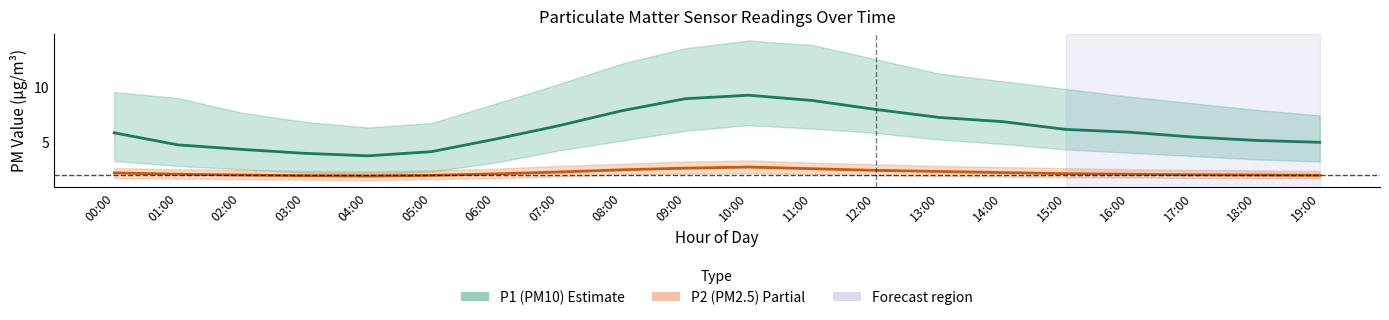

What is the spread (max minus min) of values at 07:00?

4.2